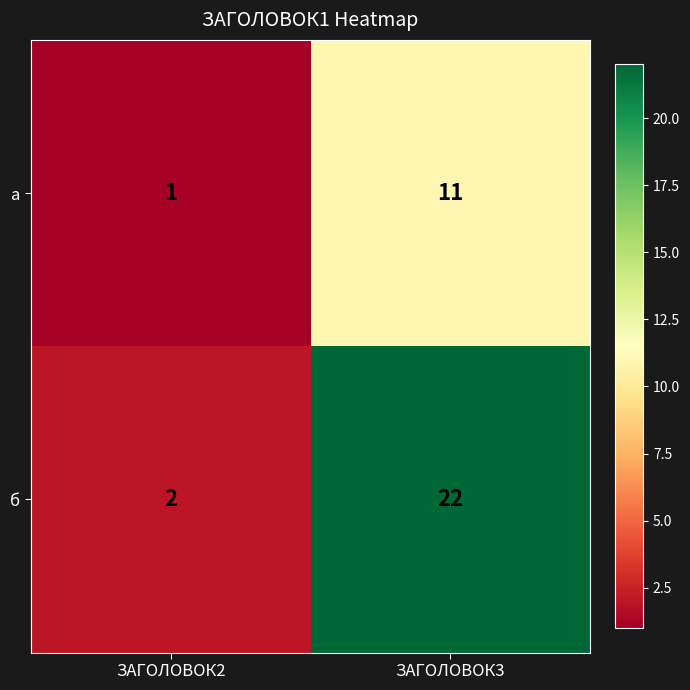

At how many categories does at least one series exceed 10?

1